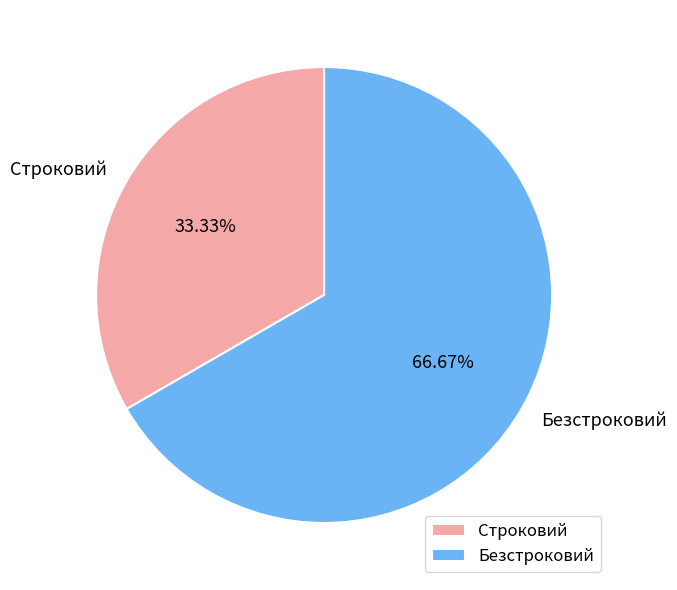

How much of the chart is everything except Строковий?

66.7%